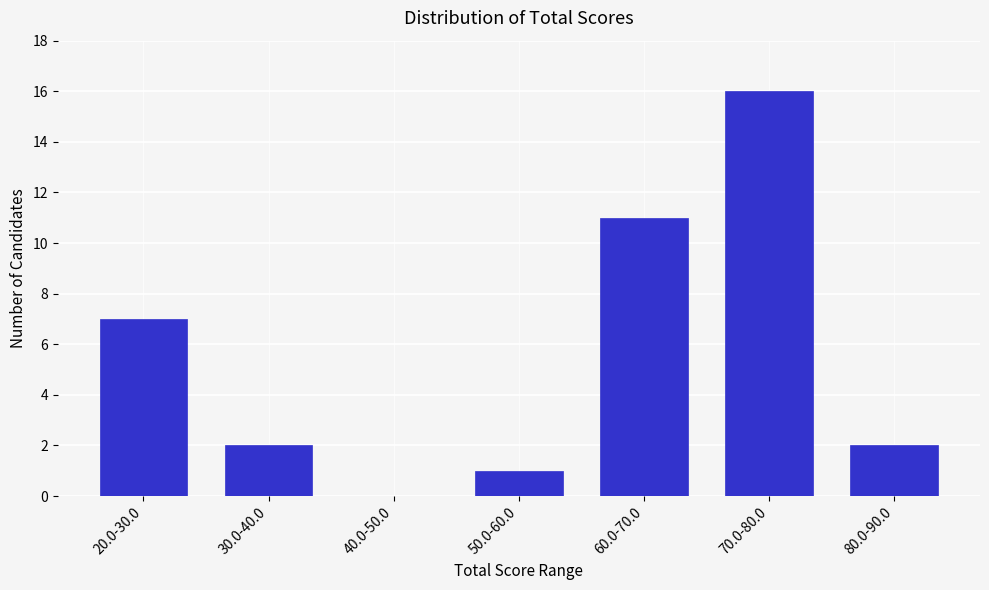

Reading right to left, list all the values displayed in this chart.

80.0-90.0=2	70.0-80.0=16	60.0-70.0=11	50.0-60.0=1	40.0-50.0=0	30.0-40.0=2	20.0-30.0=7